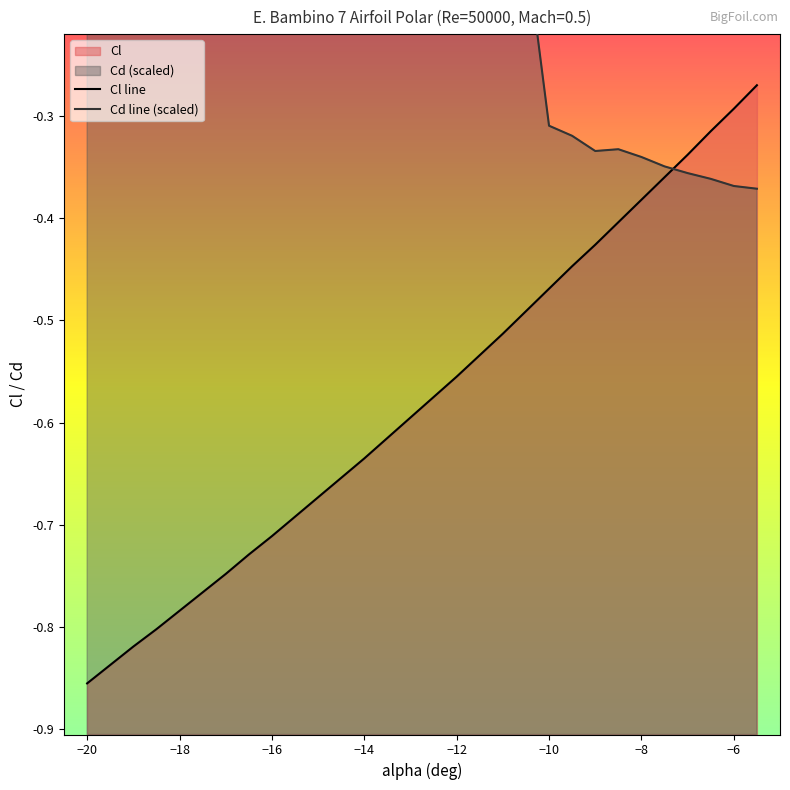

What is the difference between the maximum and second lowest values in the Cl series?

0.6